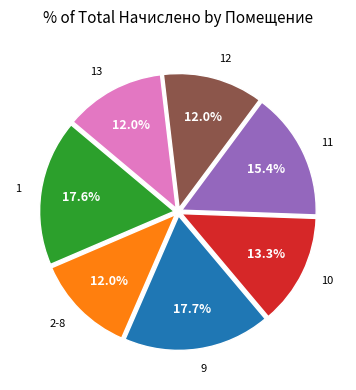

Is there a majority slice in this chart?

No